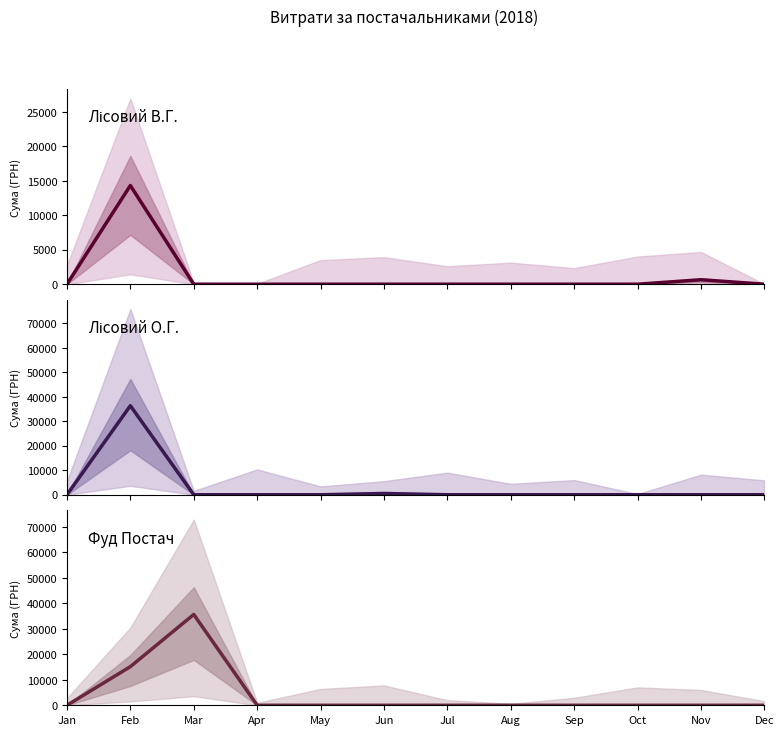

Reading right to left, list all the values displayed in this chart.

ФОП Лісовий В.Г.: Dec=0.0	Nov=650.0	Oct=0.0	Sep=0.0	Aug=0.0	Jul=0.0	Jun=0.0	May=0.0	Apr=0.0	Mar=0.0	Feb=14324.0	Jan=0.0
ФОП Лісовий О.Г.: Dec=0.0	Nov=0.0	Oct=0.0	Sep=0.0	Aug=0.0	Jul=0.0	Jun=518.6	May=0.0	Apr=0.0	Mar=0.0	Feb=36363.4	Jan=0.0
ТОВ Фуд Постач: Dec=0.0	Nov=0.0	Oct=0.0	Sep=0.0	Aug=0.0	Jul=0.0	Jun=0.0	May=0.0	Apr=0.0	Mar=35641.5	Feb=15161.9	Jan=0.0